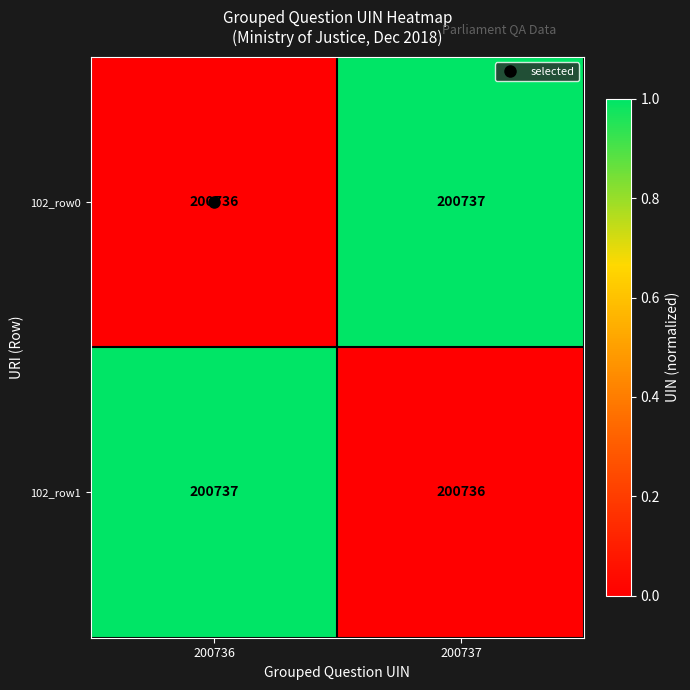

What is the total value across all series at 200737?

401473